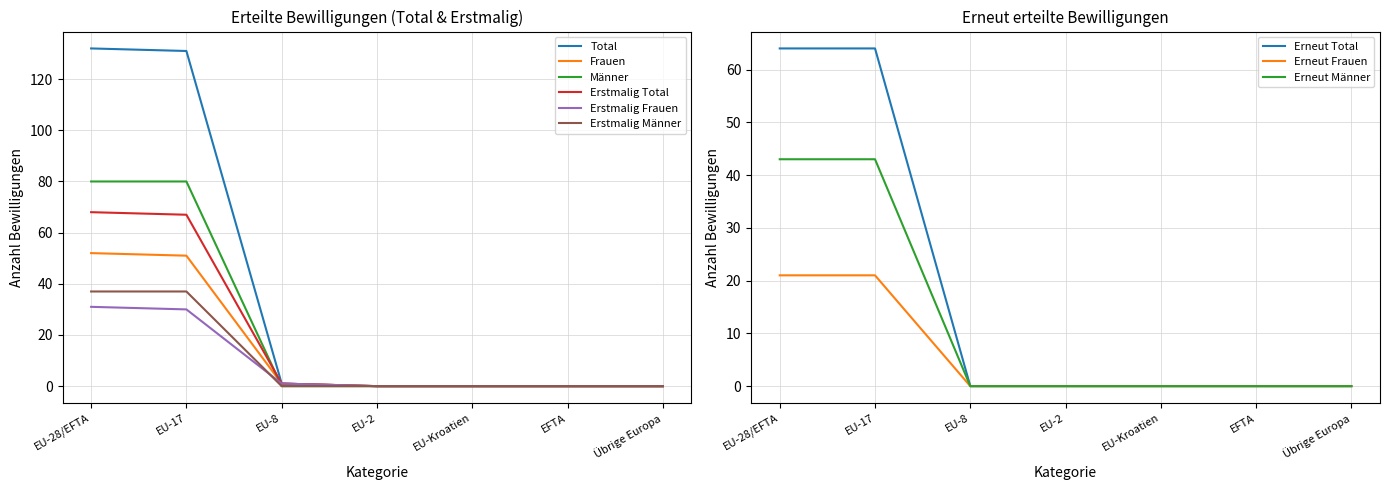

True or false: Erstmalig Frauen has a value of 0 at EFTA.

True